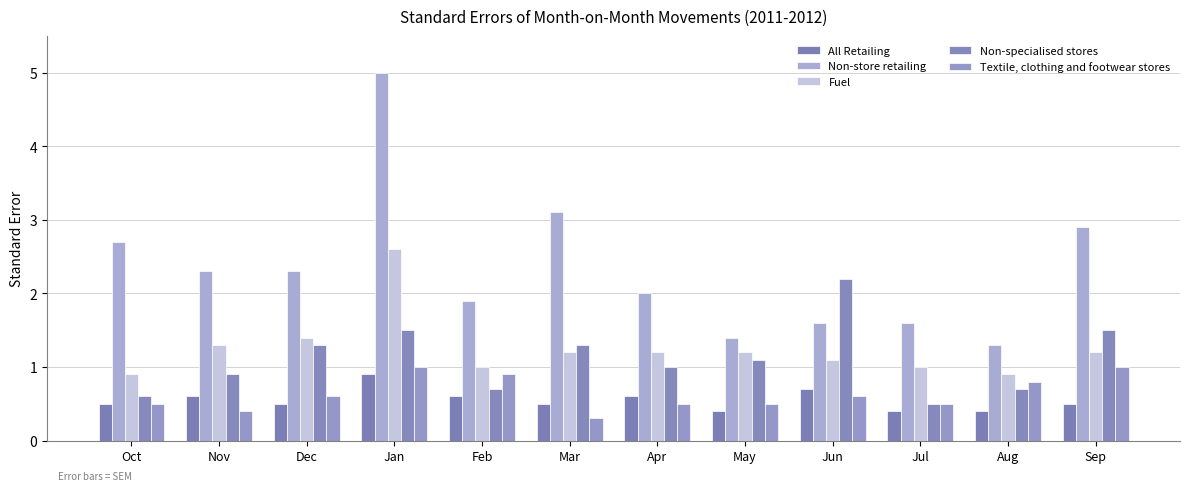

Is the value of Non-store retailing at Jan greater than the value of Textile, clothing and footwear stores at Jul?

Yes